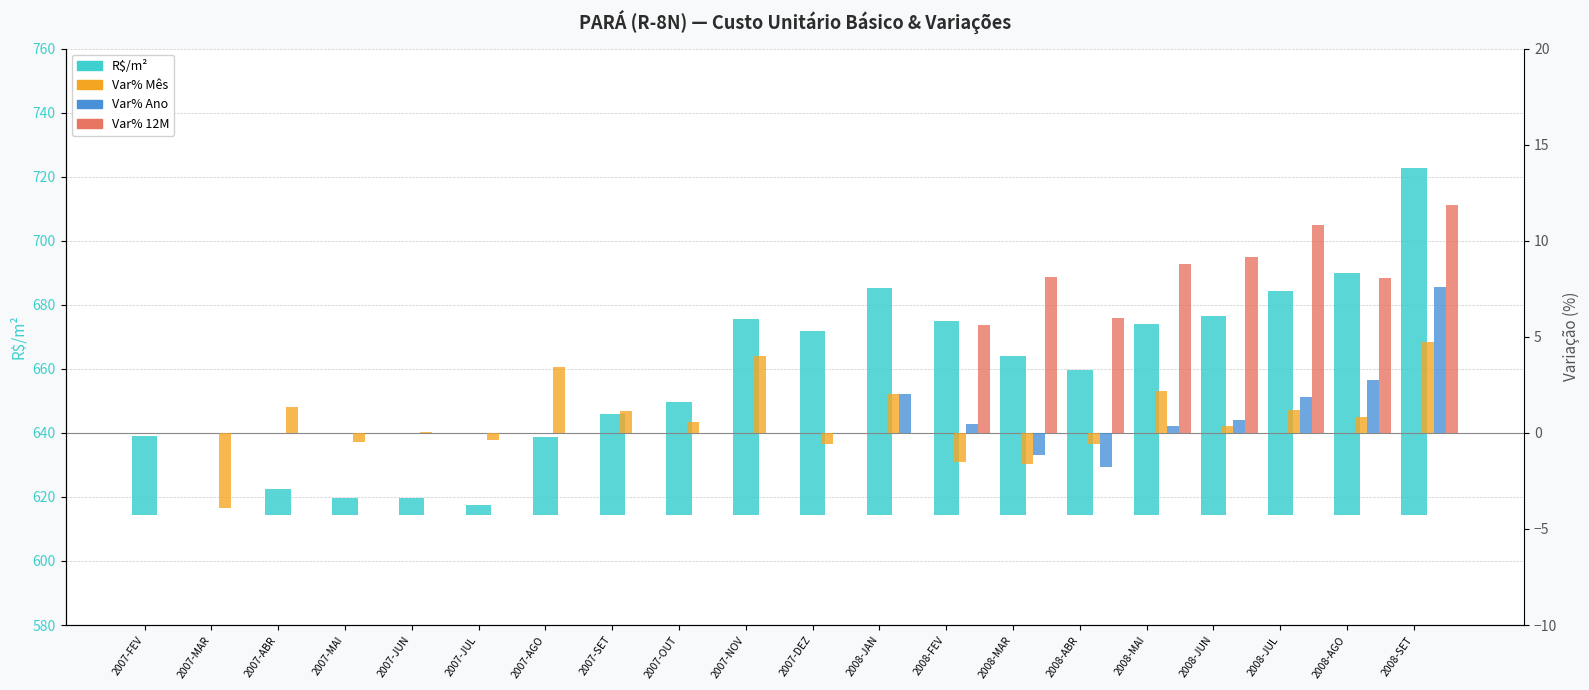

List the labels in order of Var% Mês value, smallest first.

2007-MAR, 2008-MAR, 2008-FEV, 2008-ABR, 2007-DEZ, 2007-MAI, 2007-JUL, 2007-FEV, 2007-JUN, 2008-JUN, 2007-OUT, 2008-AGO, 2007-SET, 2008-JUL, 2007-ABR, 2008-JAN, 2008-MAI, 2007-AGO, 2007-NOV, 2008-SET